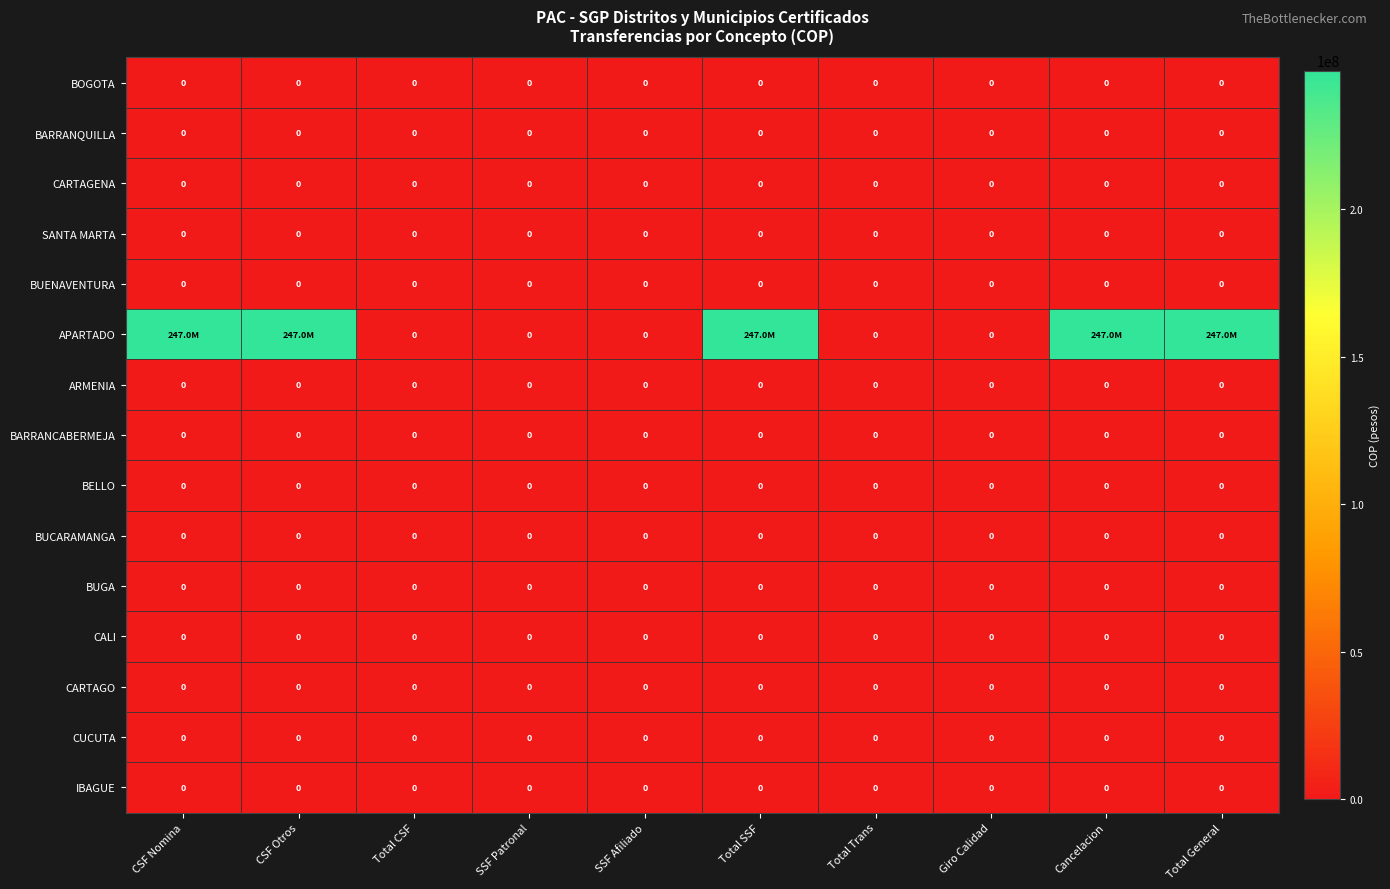

The BARRANQUILLA series shows 0 at Cancelacion. True or false?

True